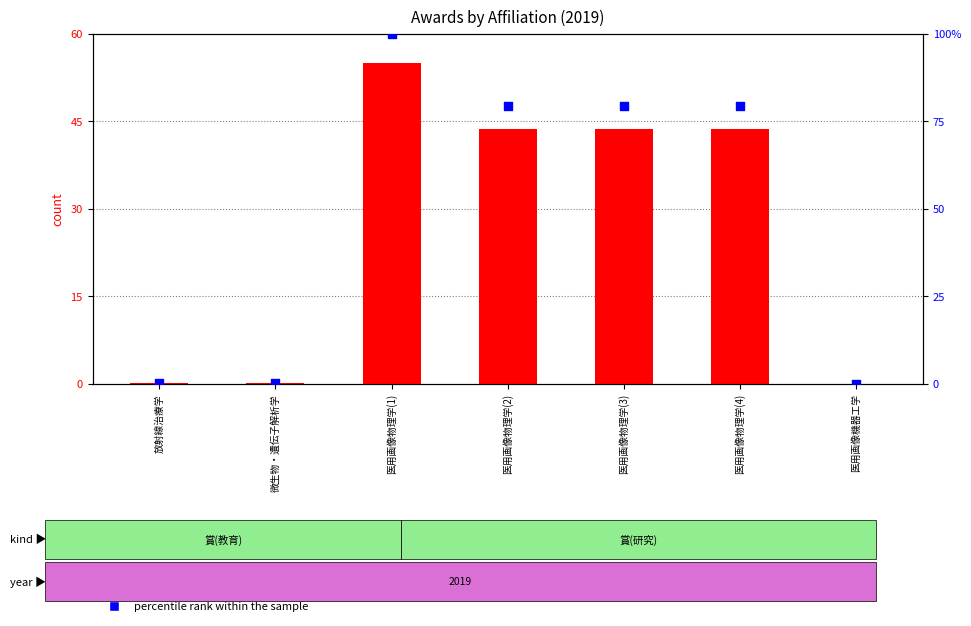

Which series contains the lowest Y value?

count